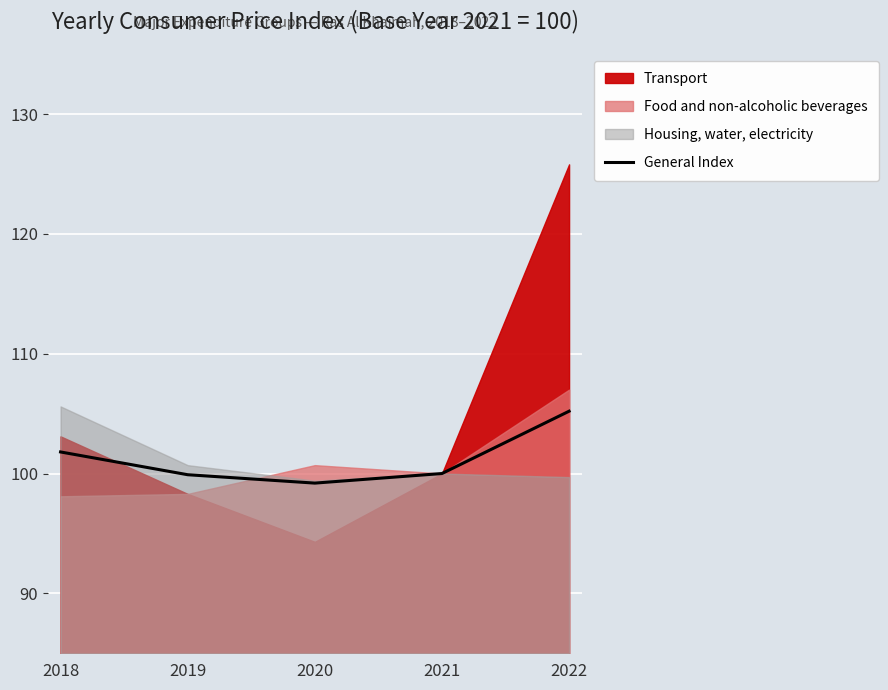

List the labels in order of value, smallest first.

2020, 2019, 2021, 2018, 2022